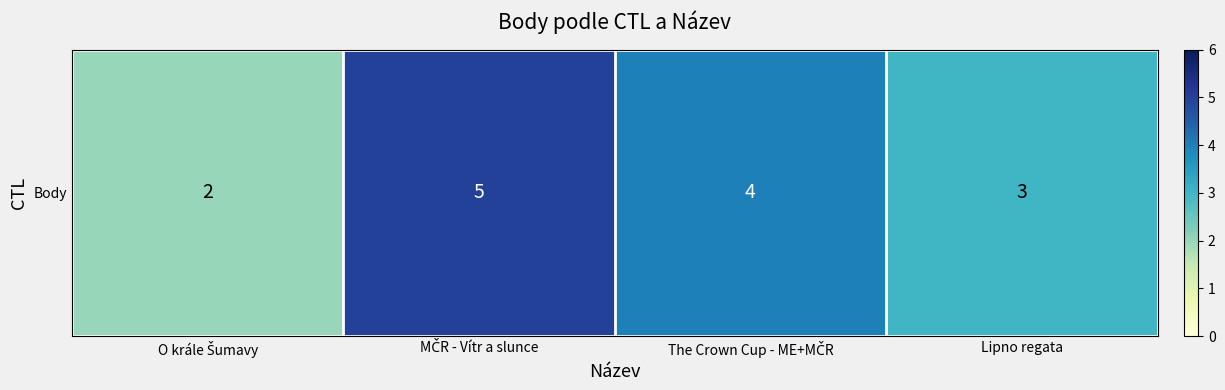

What is the change in value from The Crown Cup - ME+MČR to Lipno regata?

-1